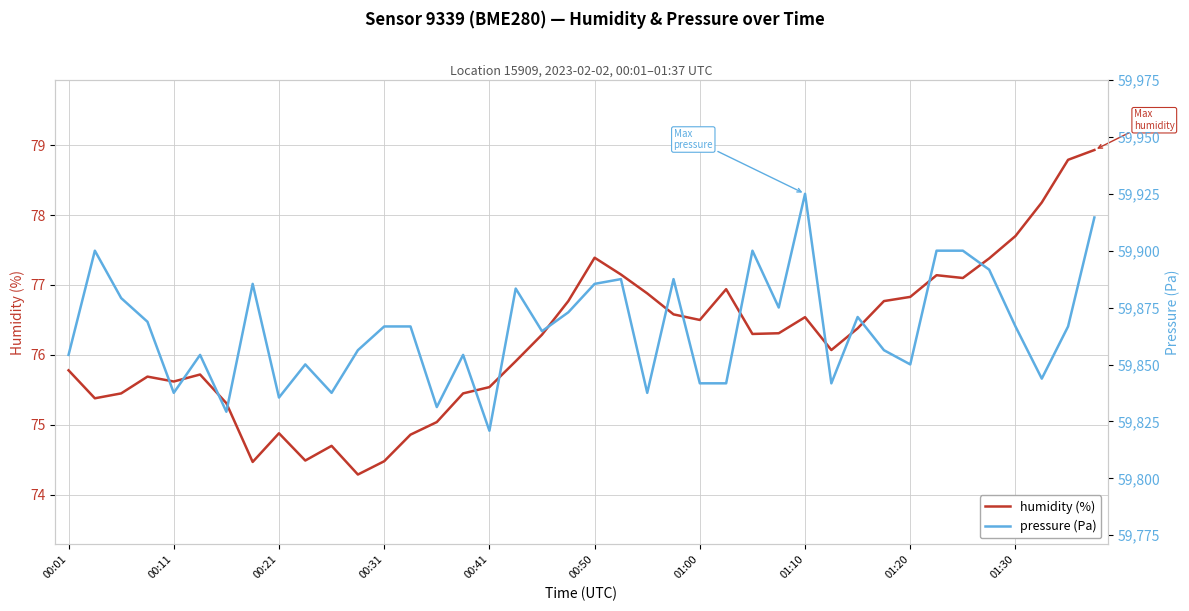

At which category is the sum across all series the highest?

01:10